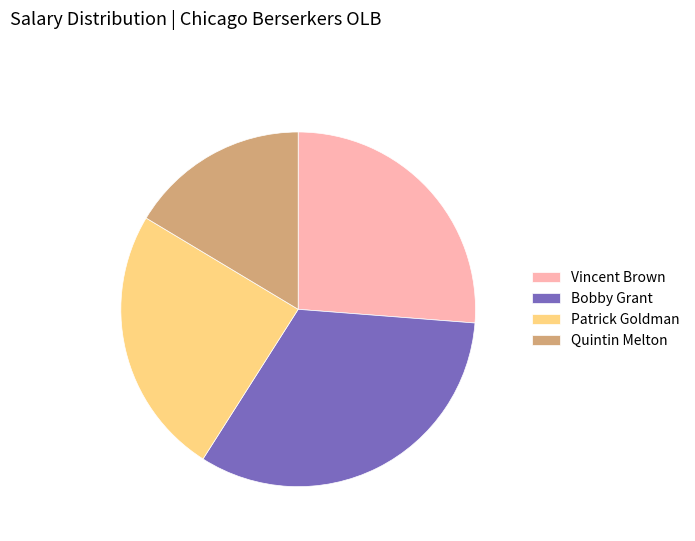

Rank the categories by value from highest to lowest.

Bobby Grant, Vincent Brown, Patrick Goldman, Quintin Melton